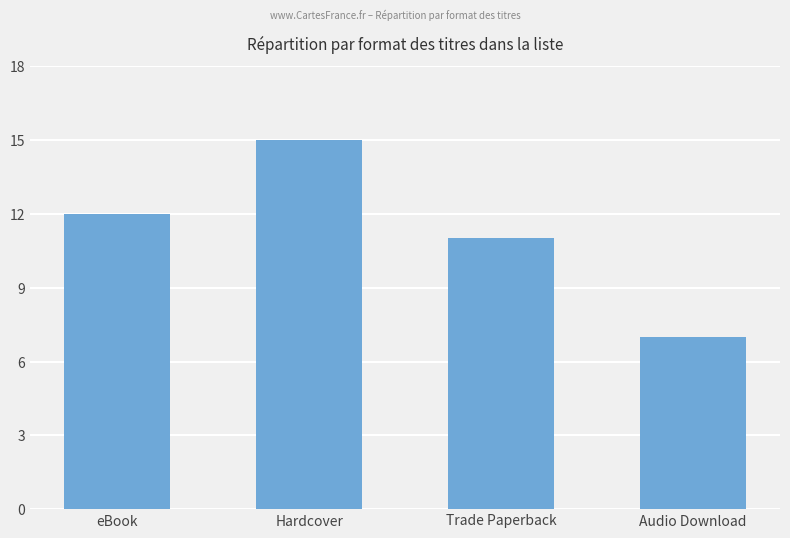

The value at eBook is 3. True or false?

False